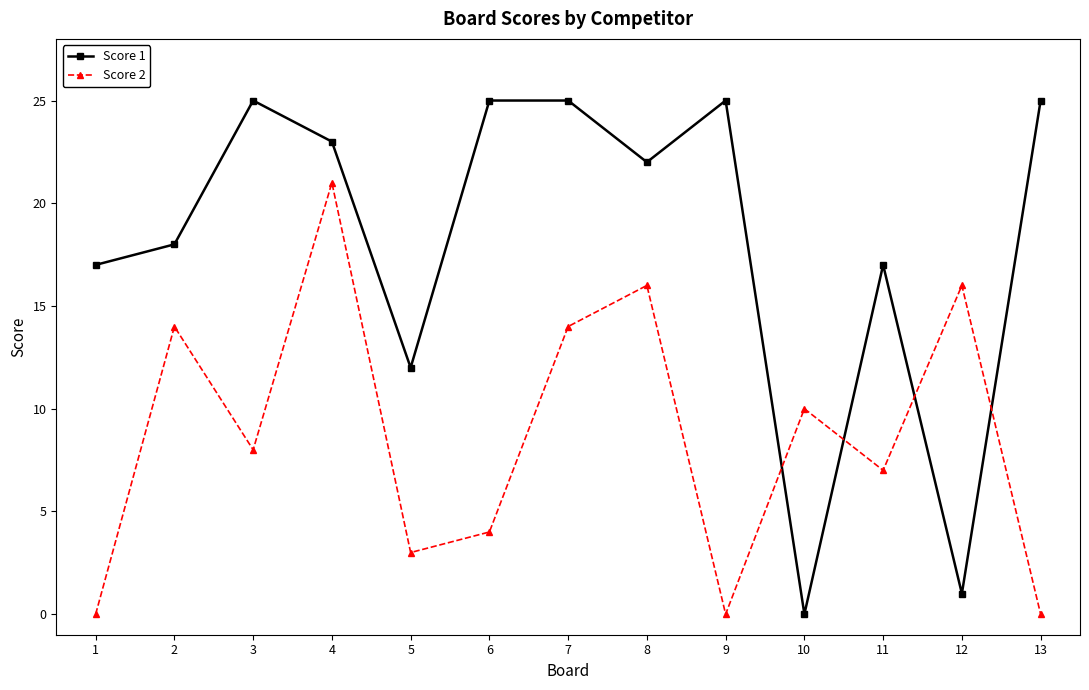

What is the average value of the Score 2 series?

9